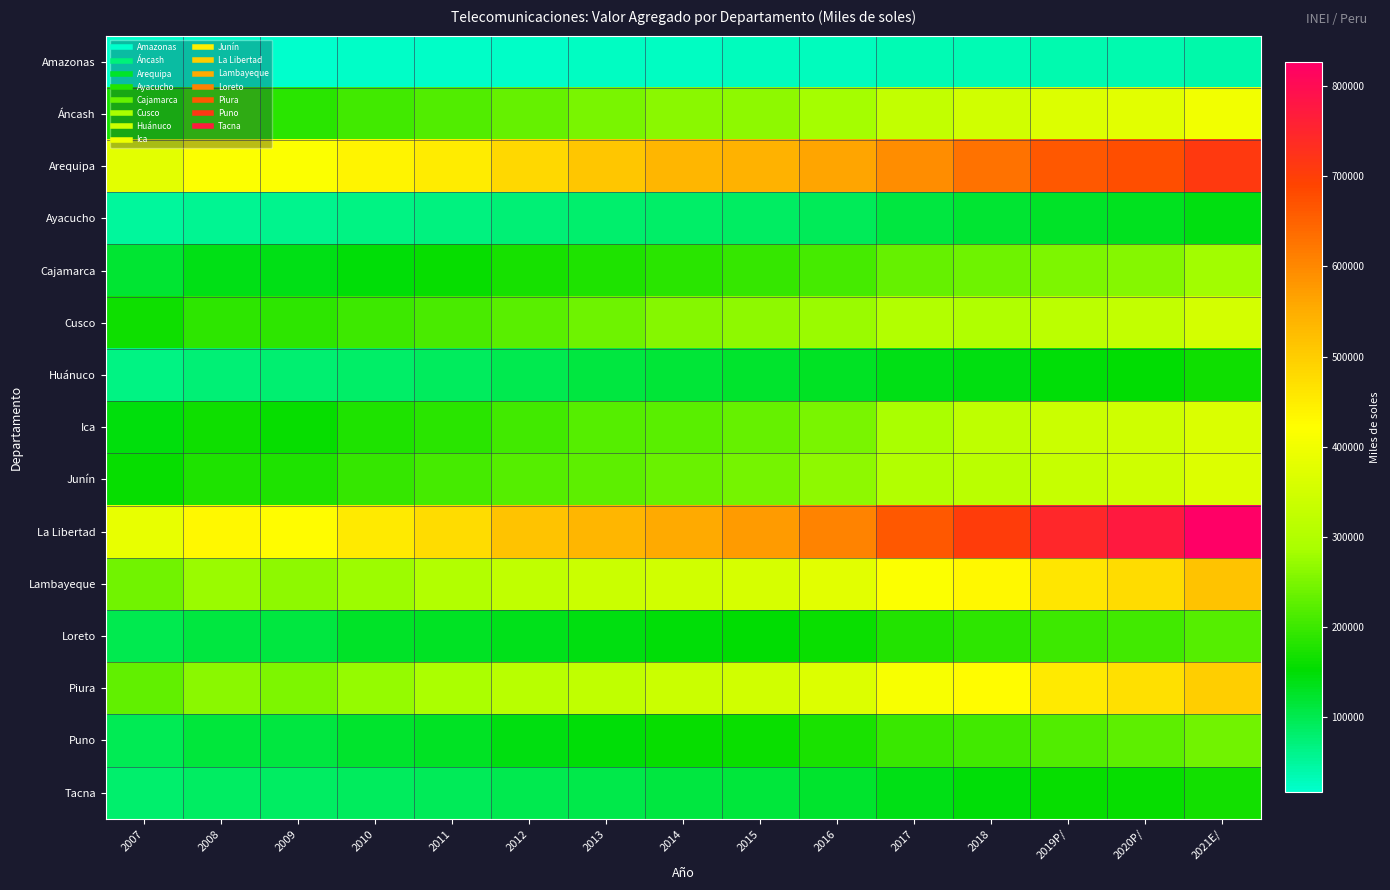

What is the total value across all series at 2017?

4334305